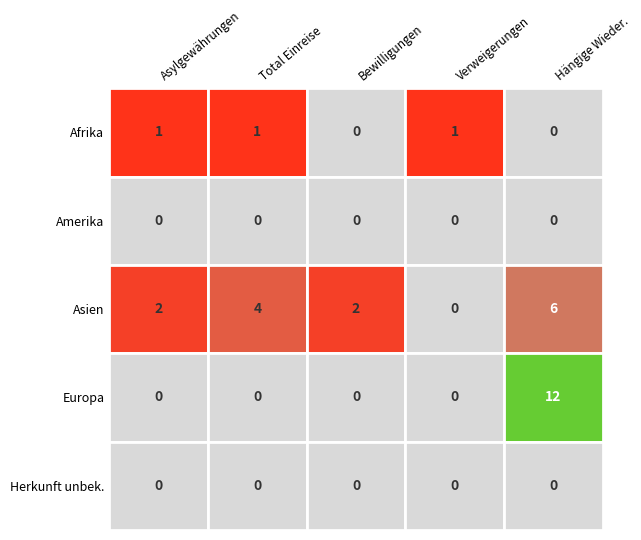

What is the average value of the Afrika series?

1